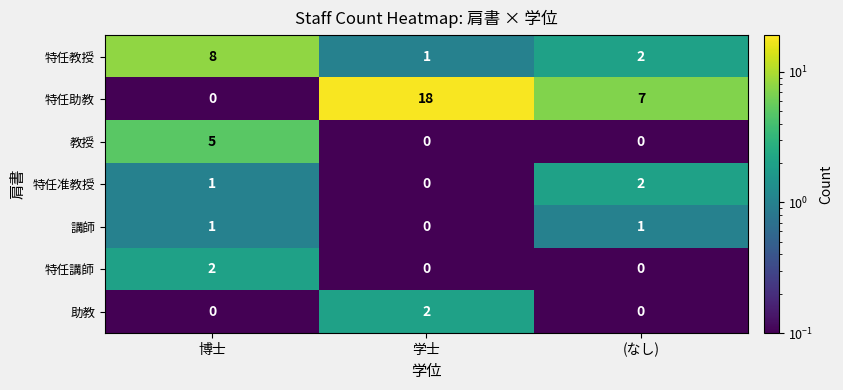

Count the number of data series in this chart.

7